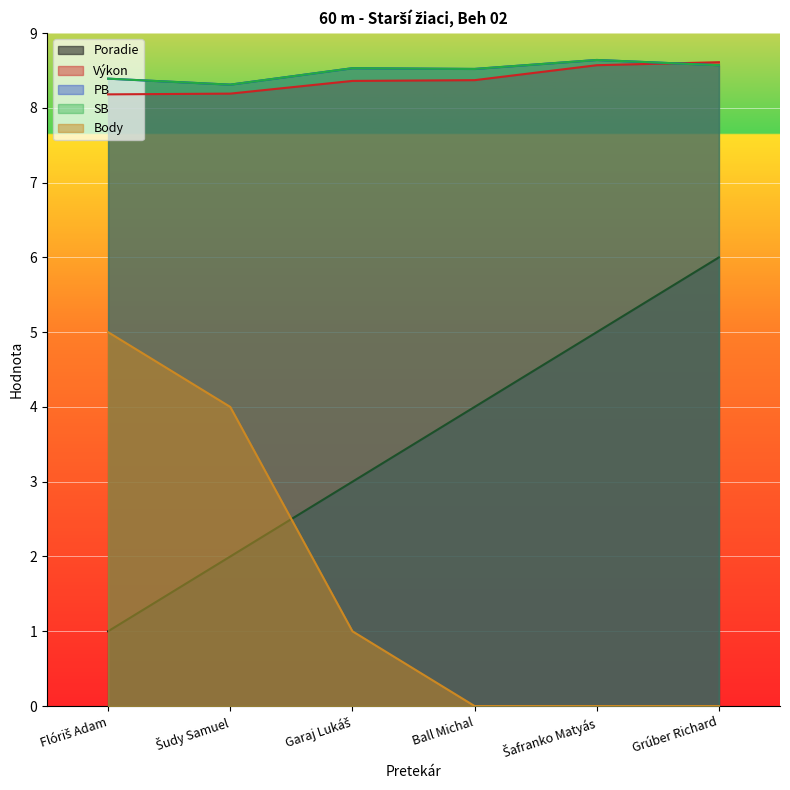

How many lines are shown in the chart?

5